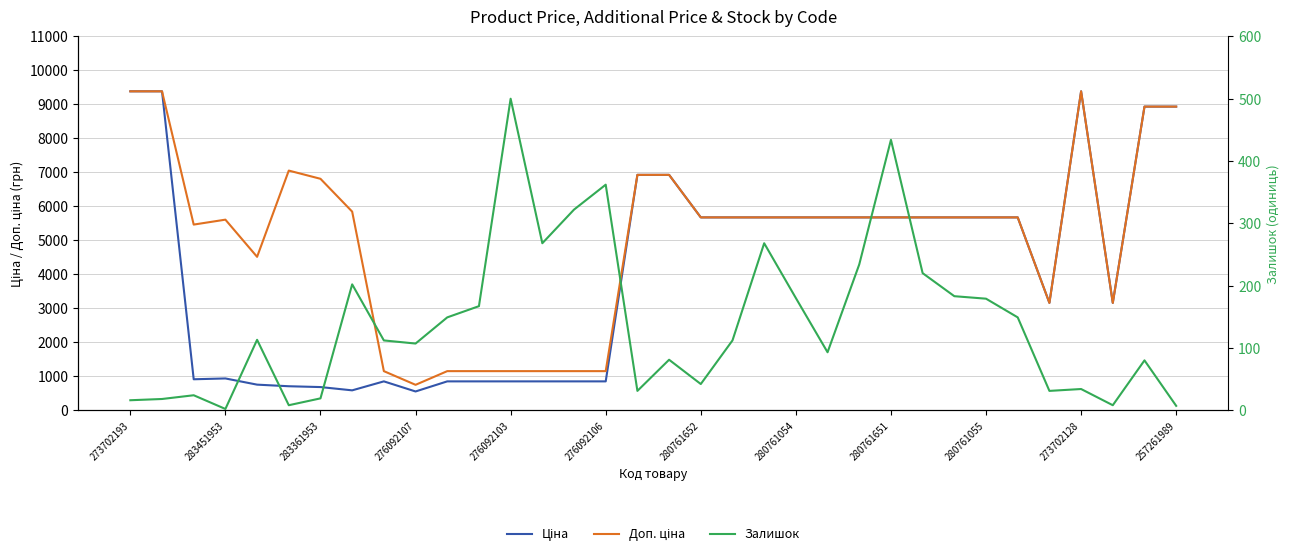

How many data points in Залишок are above 112?

16